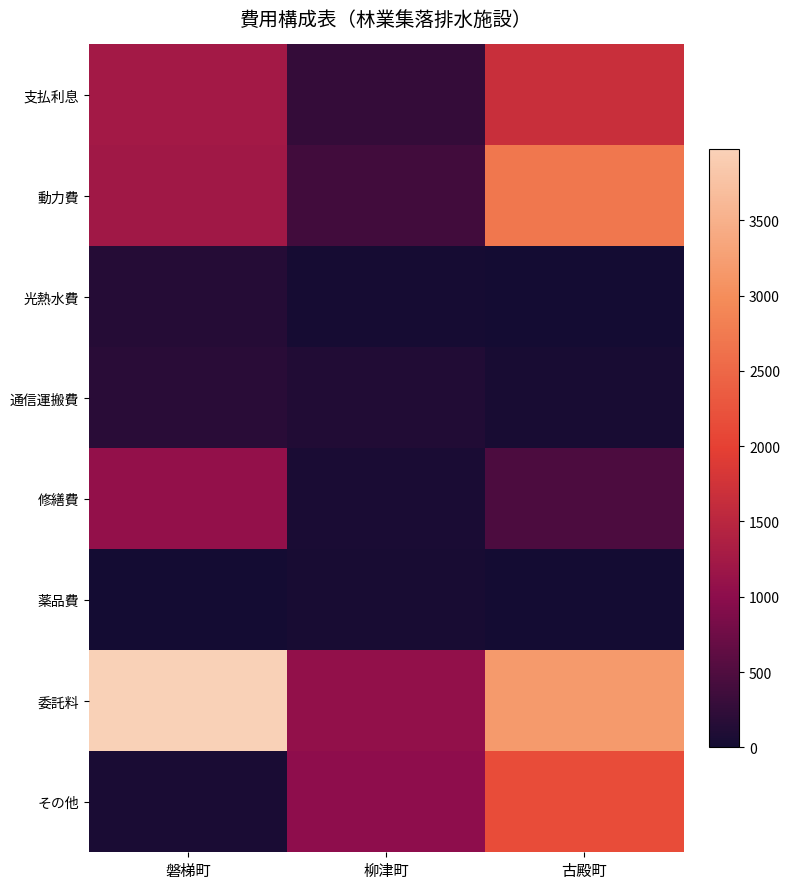

Reading left to right, what are all the values shown in this chart?

支払利息: 磐梯町=1241	柳津町=268	古殿町=1663
動力費: 磐梯町=1218	柳津町=383	古殿町=2708
光熱水費: 磐梯町=154	柳津町=24	古殿町=0
通信運搬費: 磐梯町=175	柳津町=124	古殿町=32
修繕費: 磐梯町=1073	柳津町=47	古殿町=478
薬品費: 磐梯町=0	柳津町=46	古殿町=0
委託料: 磐梯町=3971	柳津町=1065	古殿町=3168
その他: 磐梯町=55	柳津町=1016	古殿町=2155